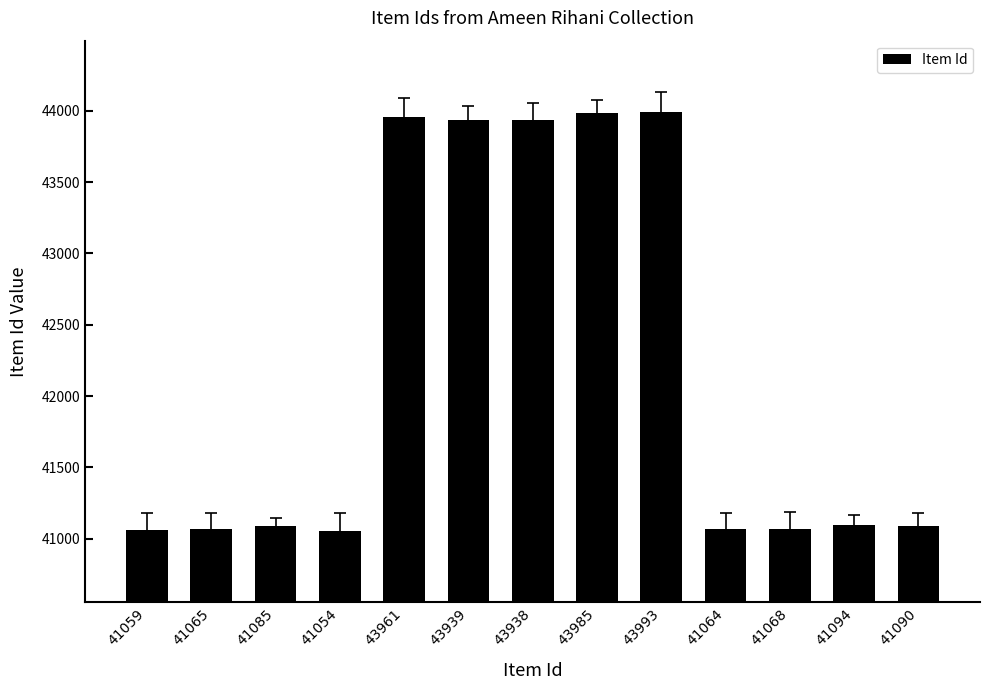

Reading right to left, what are all the values shown in this chart?

41090=41090	41094=41094	41068=41068	41064=41064	43993=43993	43985=43985	43938=43938	43939=43939	43961=43961	41054=41054	41085=41085	41065=41065	41059=41059